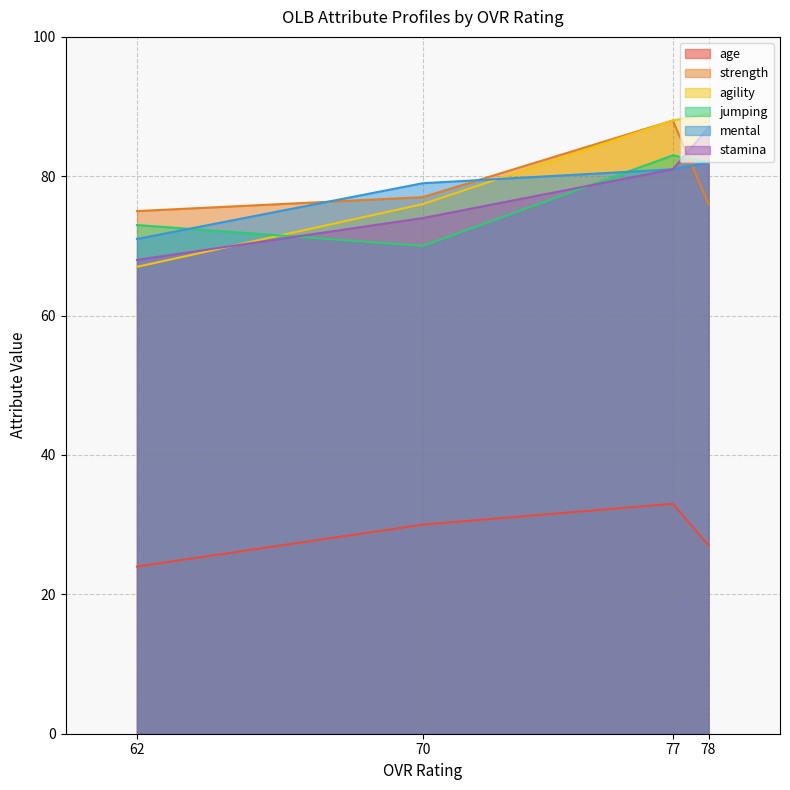

The age series shows 24 at 62. True or false?

True